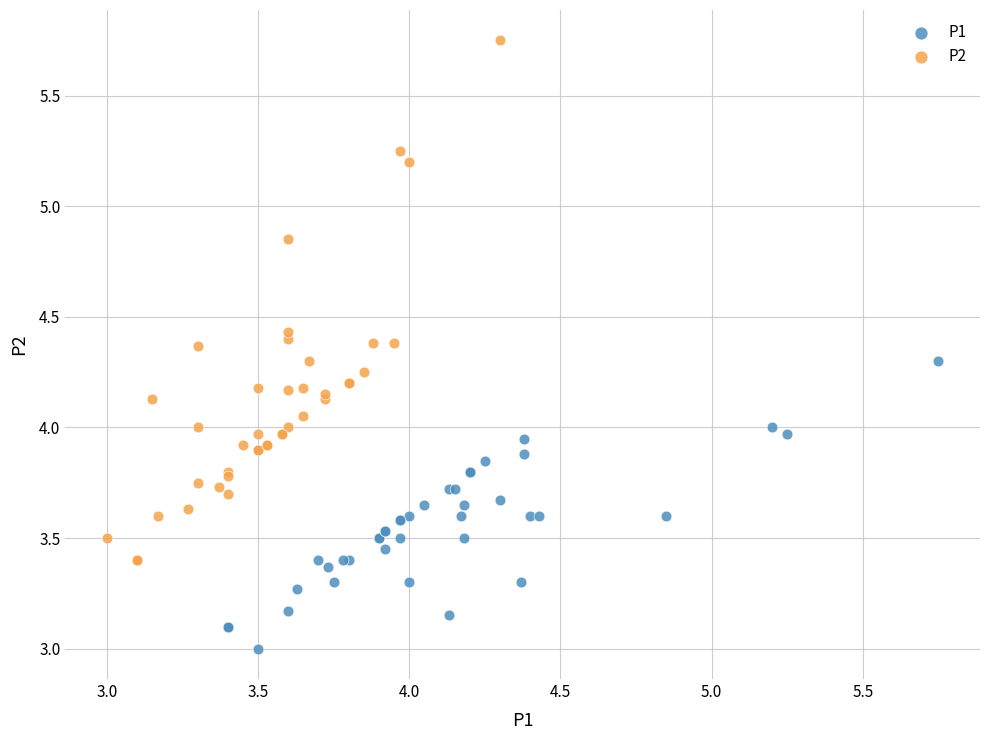

What are all the series names shown in the legend?

P1, P2